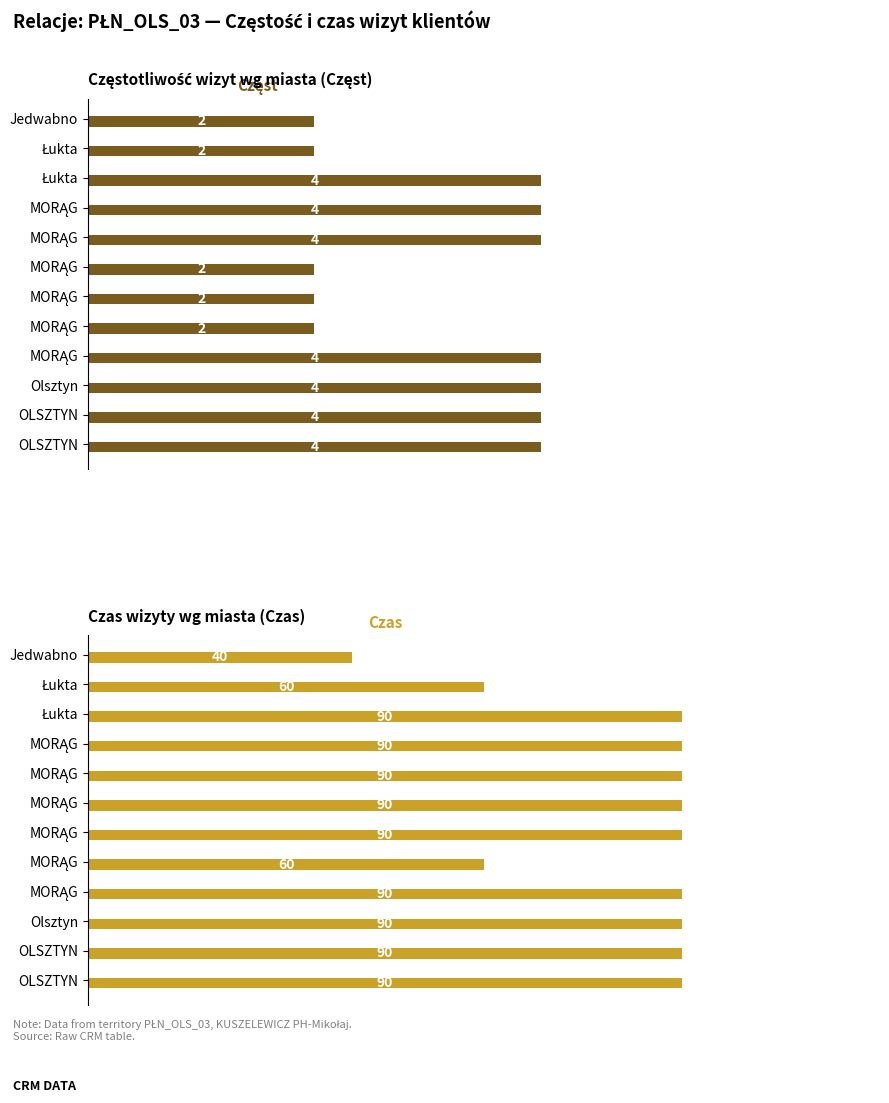

What is the lowest value of the Częst series?

2